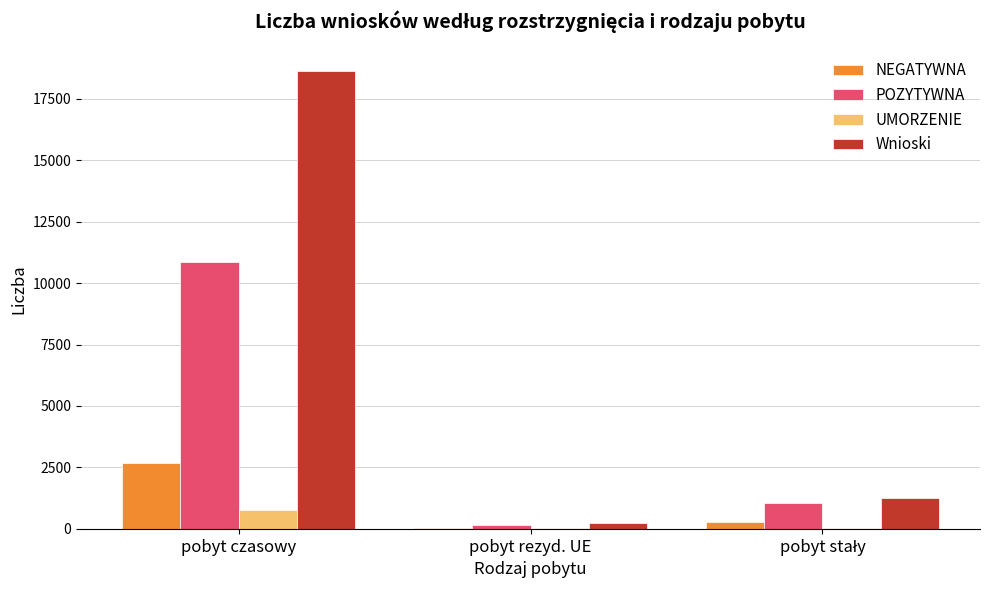

Are the bars horizontal?

No